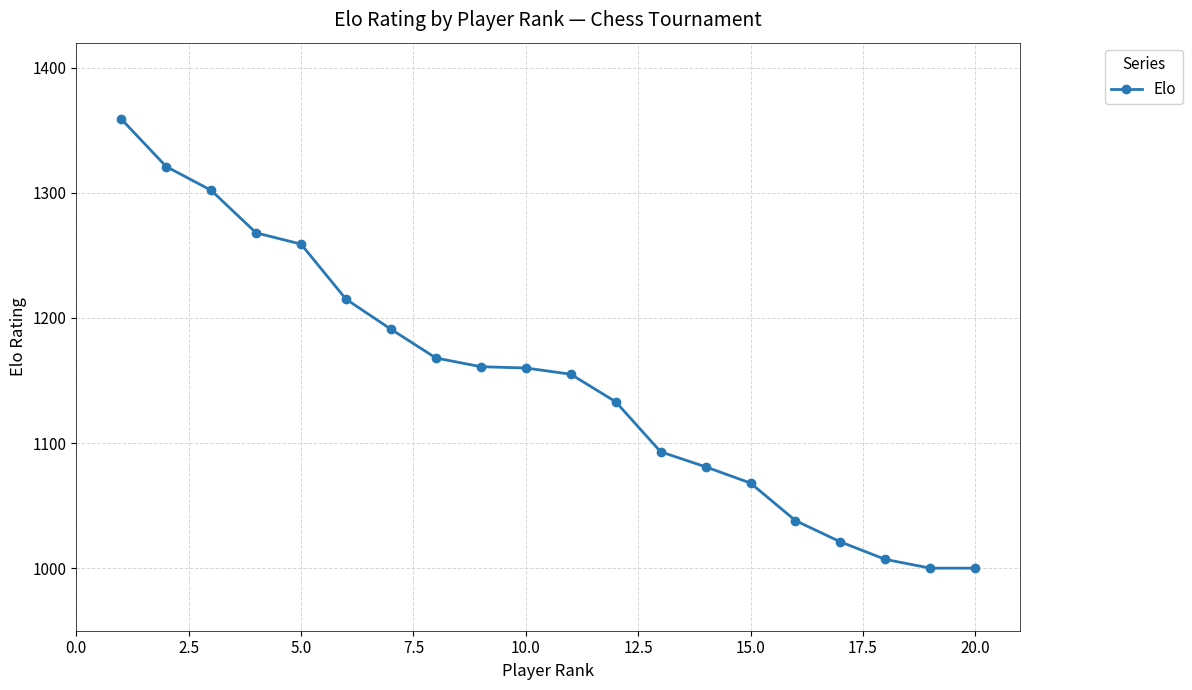

What is the minimum value shown in the chart?

1000